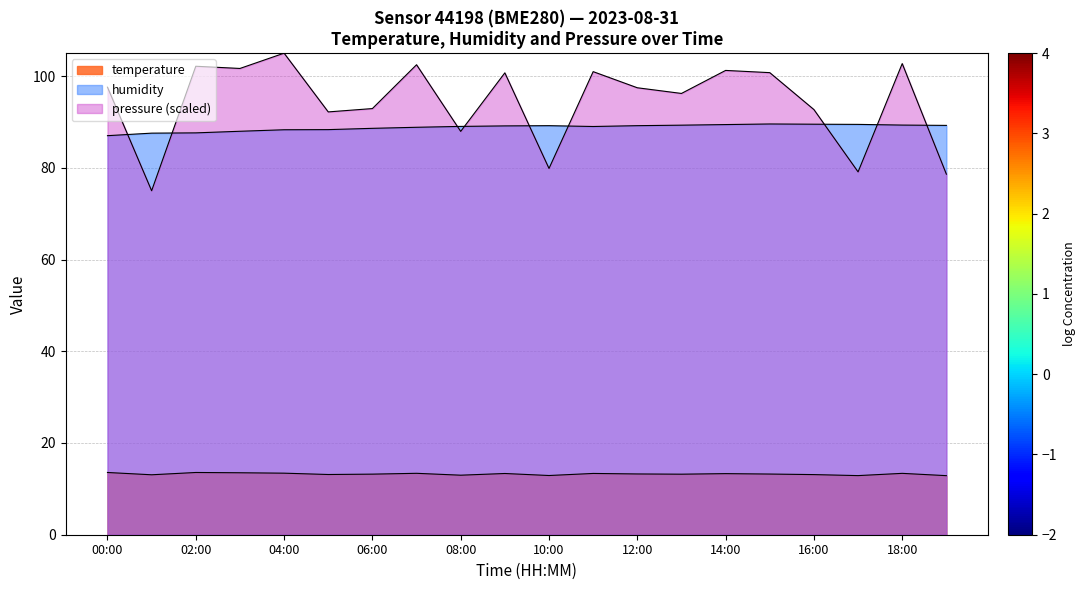

How many series are shown in this chart?

3